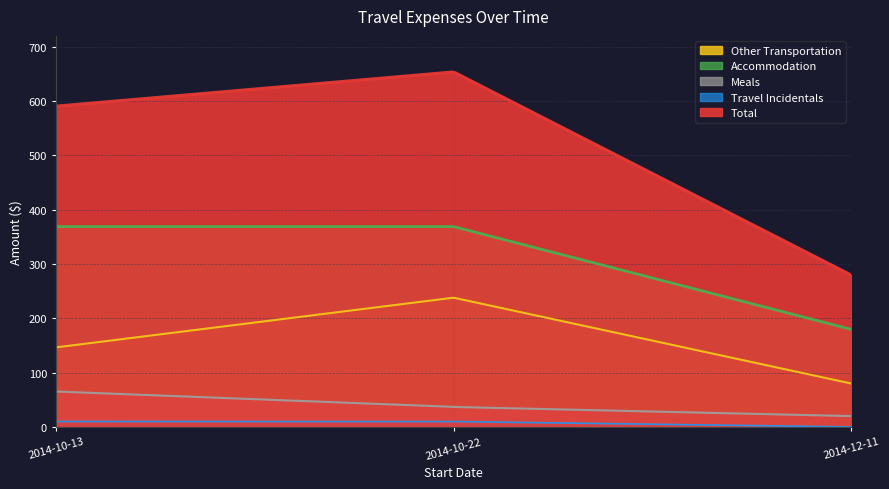

What is the total value across all series at 2014-10-22?

1307.3